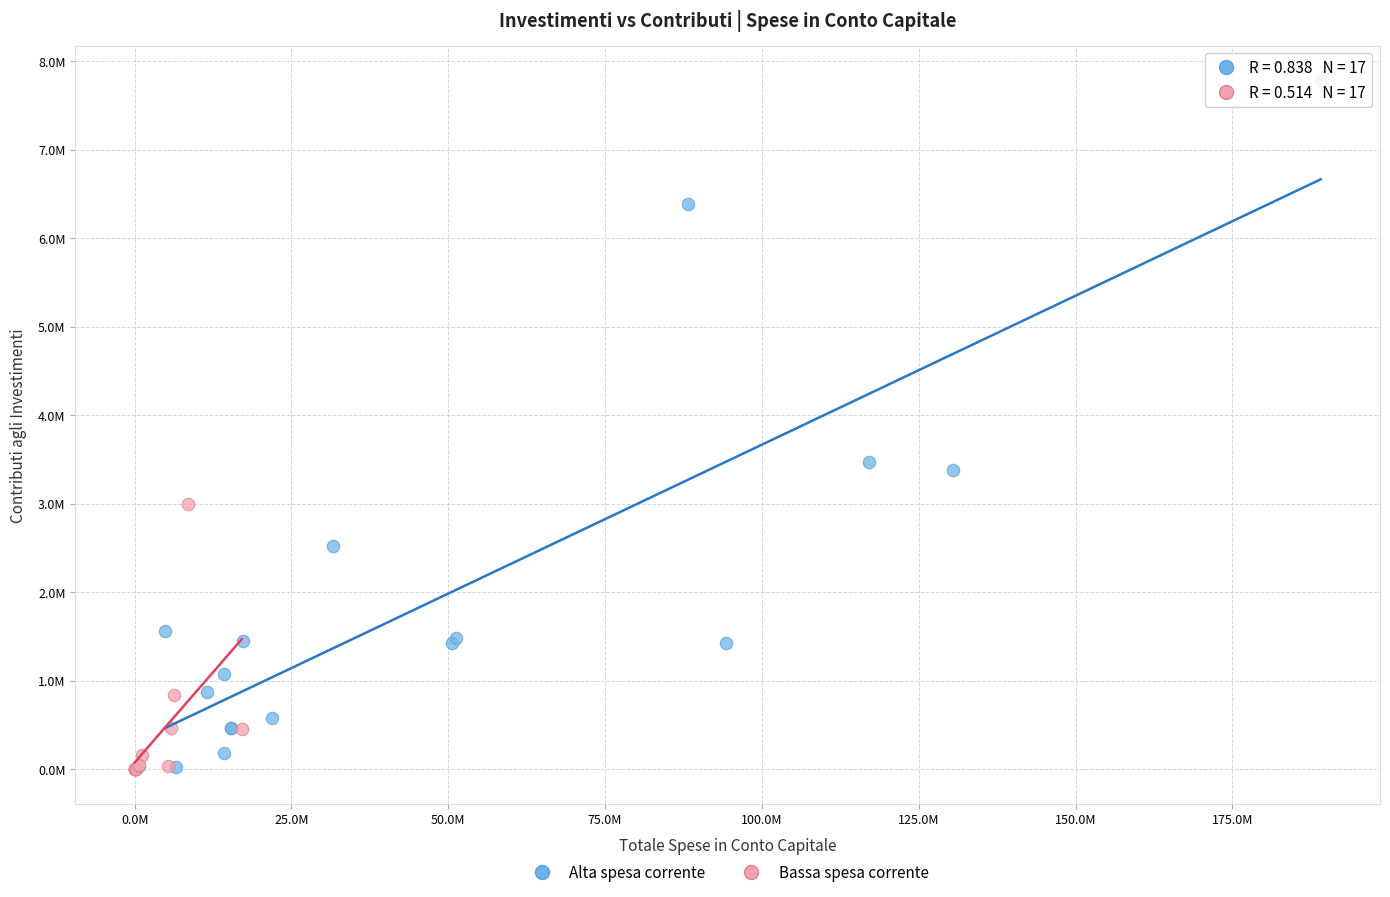

Which series contains the highest Y value?

Alta spesa corrente